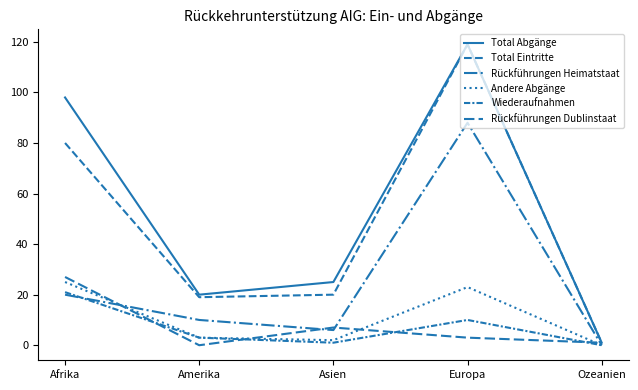

What is the difference between the maximum and minimum values in the Rückführungen Dublinstaat series?

27